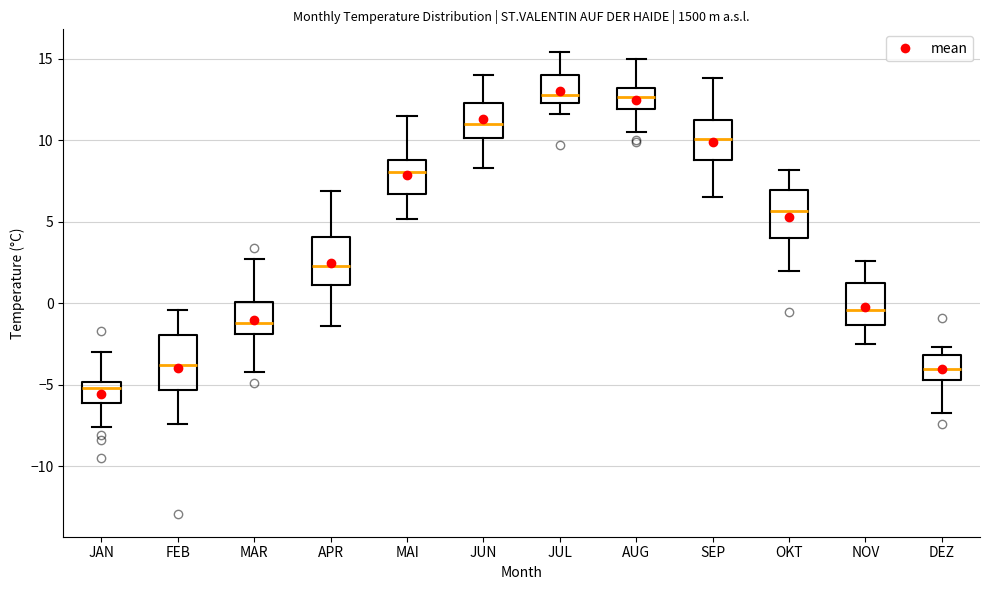

Reading left to right, transcribe this box plot: for each box, give where its median line is, the range the box spans, and where its two whiskers end, as read against the y-axis. The values are not printed on the chart, so give them approximately, as read against the axis.

JAN: median -5.0 (just below the box's upper edge), box -6.0 to -5.0, whiskers -7.5 to -3.0
FEB: median -4.0, box -5.5 to -2.0, whiskers -7.5 to -0.5
MAR: median -1.0, box -2.0 to 0.0, whiskers -4.0 to 2.5
APR: median 2.5, box 1.0 to 4.0, whiskers -1.5 to 7.0
MAI: median 8.0, box 6.5 to 9.0, whiskers 5.0 to 11.5
JUN: median 11.0, box 10.0 to 12.5, whiskers 8.5 to 14.0
JUL: median 13.0, box 12.5 to 14.0, whiskers 11.5 to 15.5
AUG: median 12.5, box 12.0 to 13.0, whiskers 10.5 to 15.0
SEP: median 10.0, box 9.0 to 11.5, whiskers 6.5 to 14.0
OKT: median 5.5, box 4.0 to 7.0, whiskers 2.0 to 8.0
NOV: median -0.5, box -1.5 to 1.0, whiskers -2.5 to 2.5
DEZ: median -4.0, box -4.5 to -3.0, whiskers -6.5 to -2.5